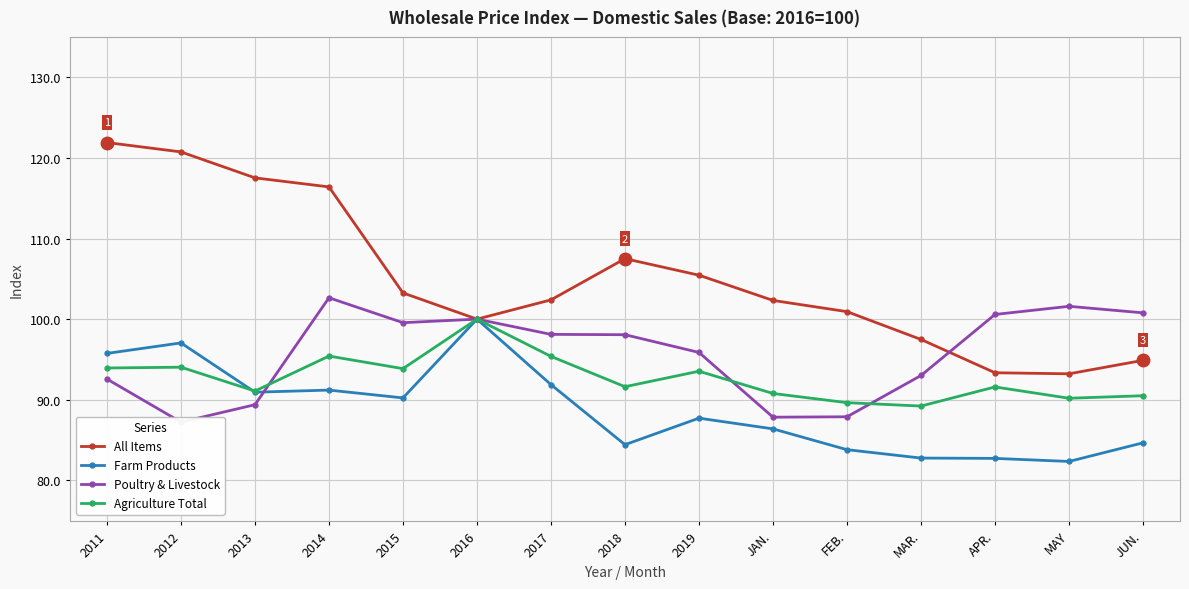

Which series has the widest spread of values?

All Items